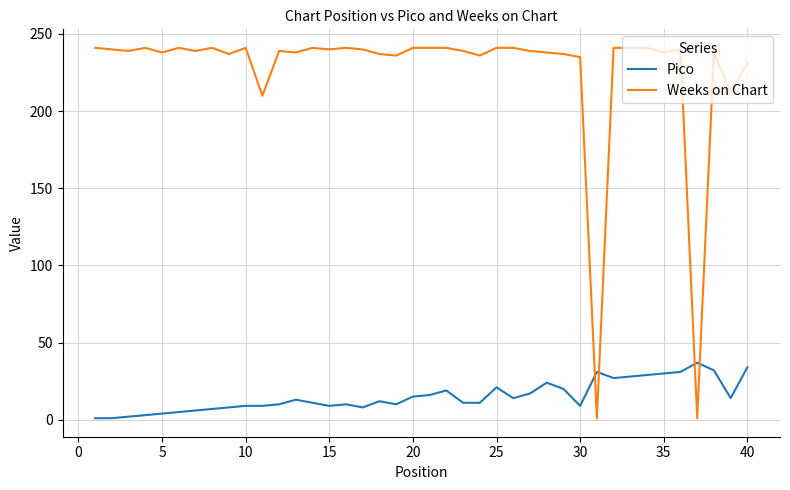

Which series has the largest range (max minus min)?

Weeks on Chart